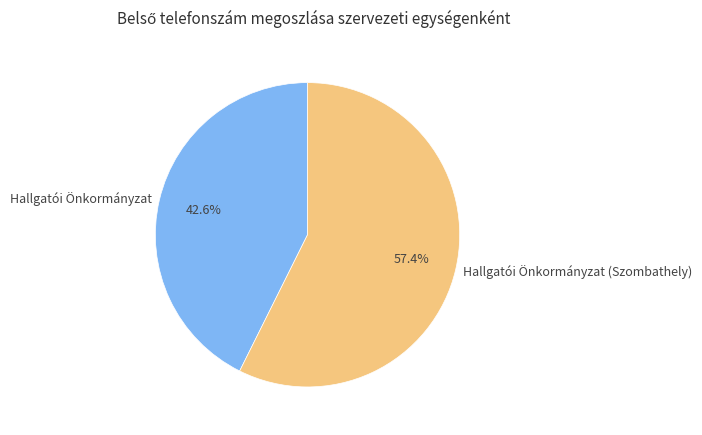

Do Hallgatói Önkormányzat and Hallgatói Önkormányzat (Szombathely) together represent more than half of the pie?

Yes